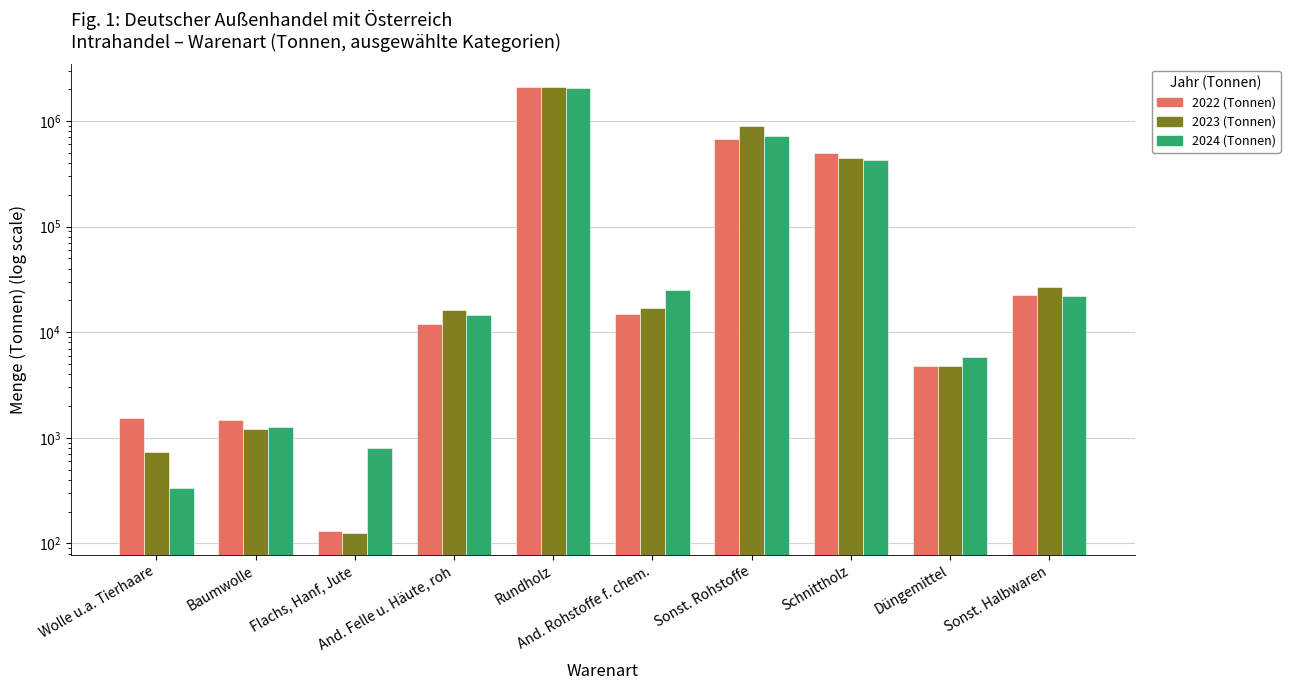

Rank the series at Flachs, Hanf, Jute from lowest to highest value.

2023 (Tonnen), 2022 (Tonnen), 2024 (Tonnen)